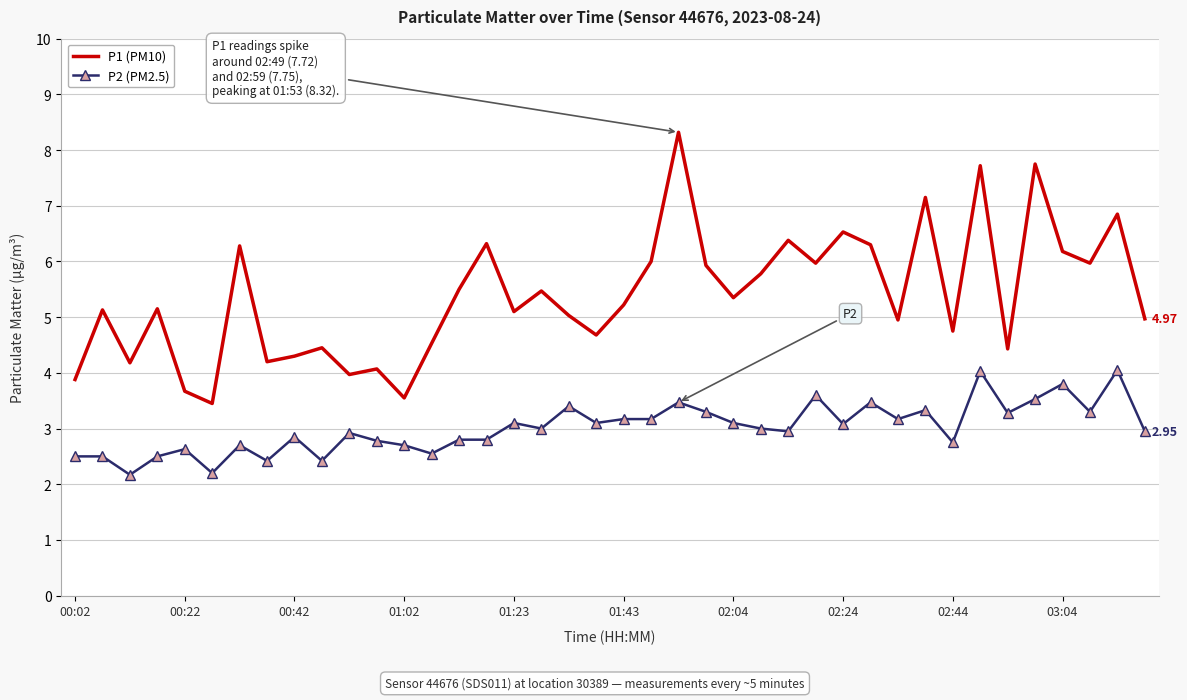

Rank the series by their maximum value, from lowest to highest.

P2 (PM2.5), P1 (PM10)